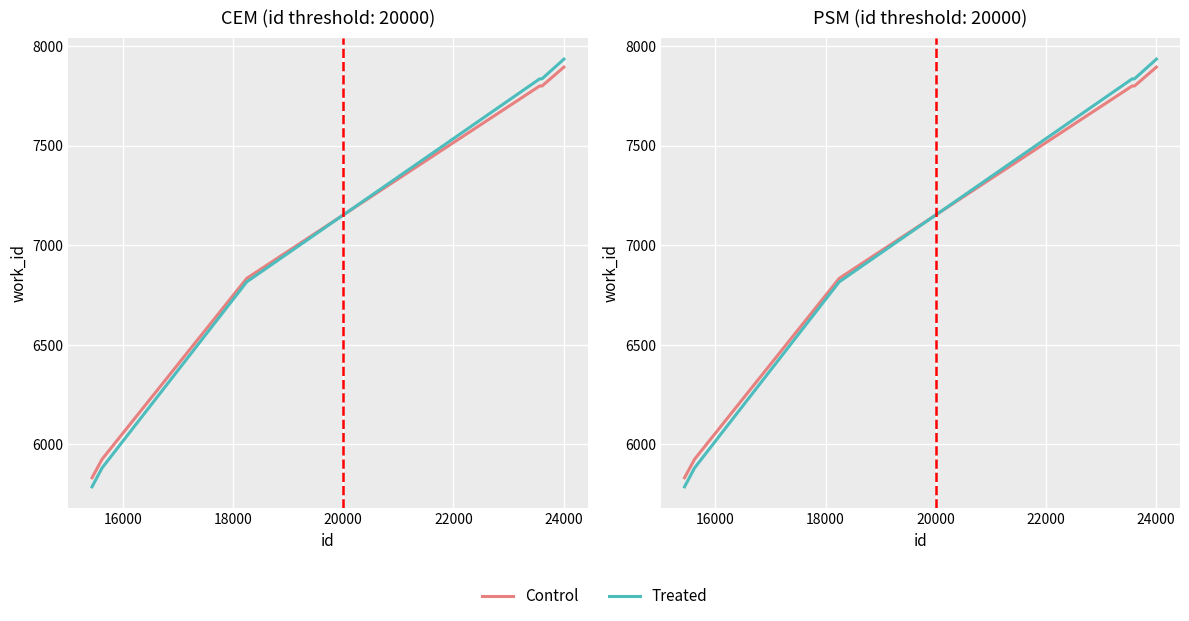

What is the average value of the Treated series?

7014.8